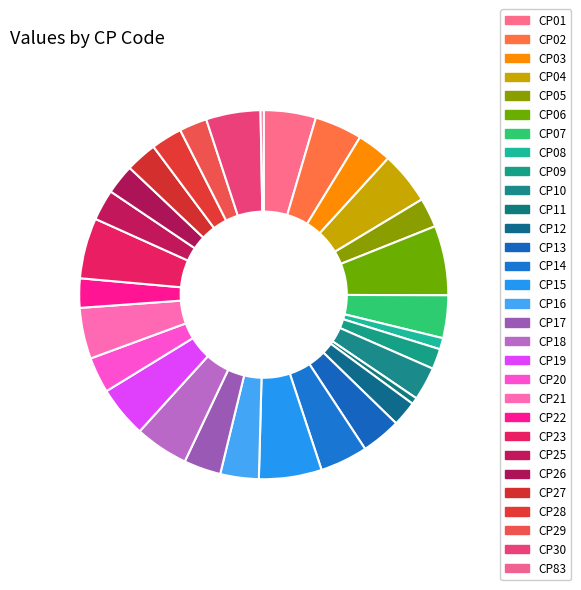

Is there any slice that represents more than half of the pie?

No